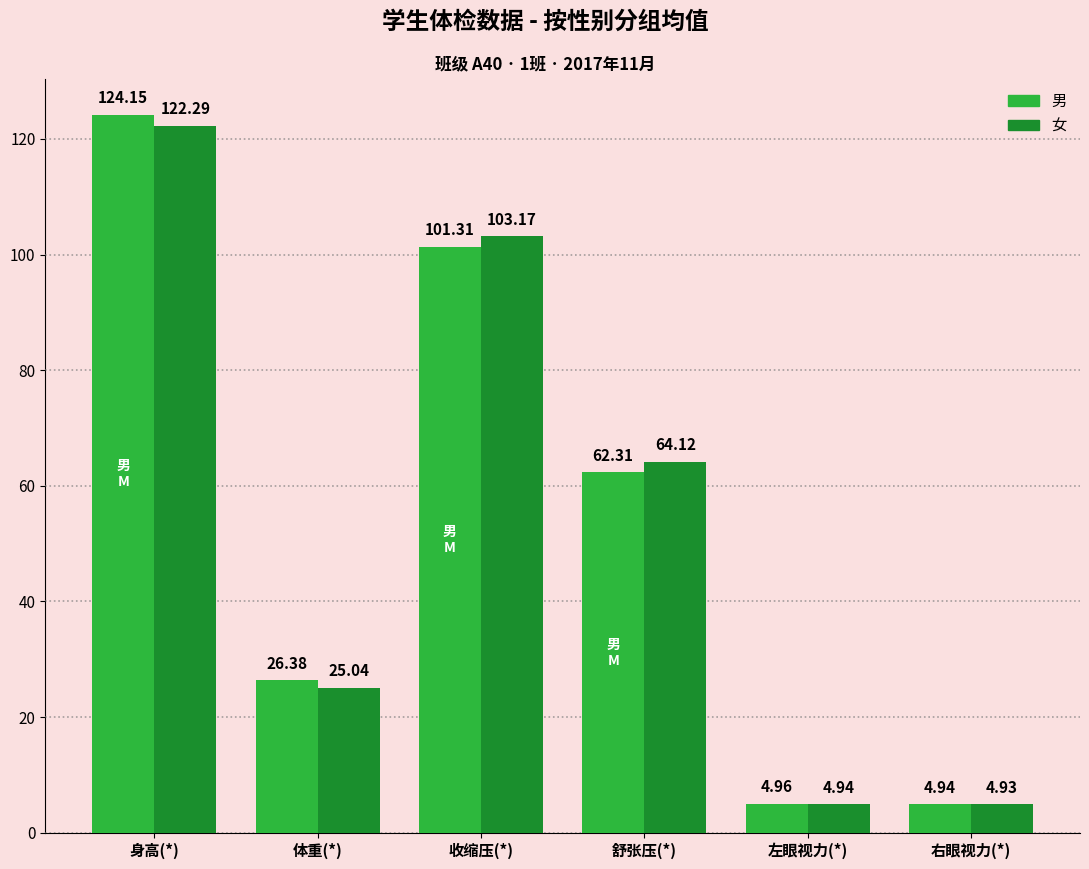

Where is 男 nearest to the value 64?

舒张压(*)